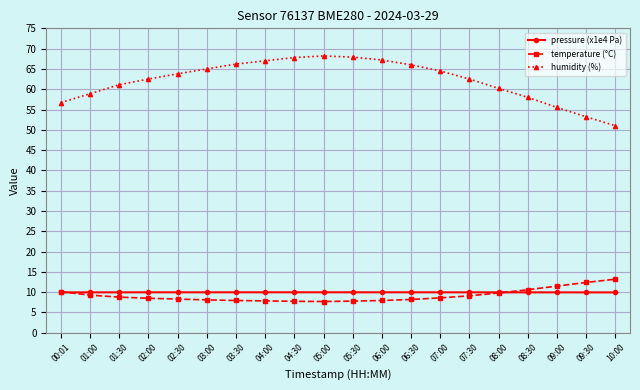

List the series in order of their peak value, highest first.

humidity (%), temperature (°C), pressure (x1e4 Pa)